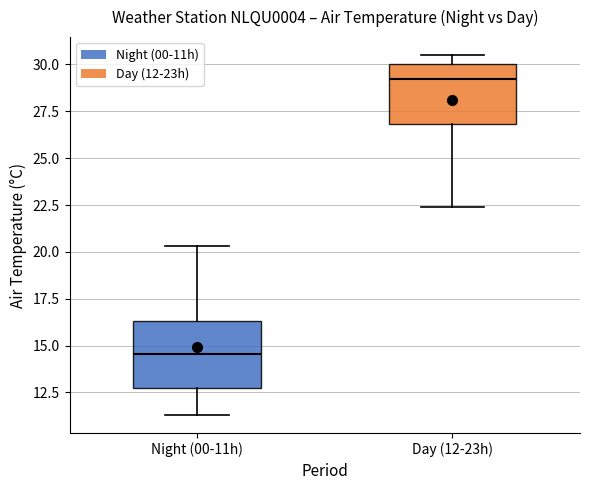

Where does the lower whisker of the box for Day (12-23h) end on the y-axis? The values are not printed on the chart, so give them approximately, as read against the axis.

22.5